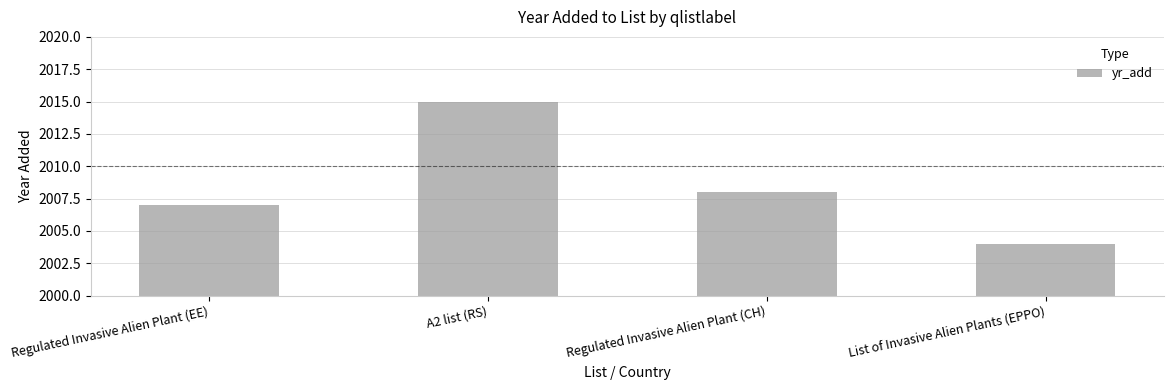

Rank the categories by value from highest to lowest.

A2 list (RS), Regulated Invasive Alien Plant (CH), Regulated Invasive Alien Plant (EE), List of Invasive Alien Plants (EPPO)